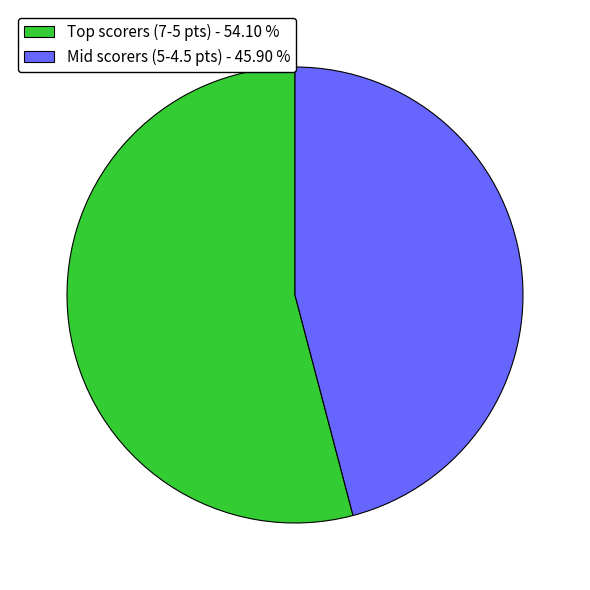

Rank the categories by value from lowest to highest.

Mid scorers (5-4.5 pts) - 45.90 %, Top scorers (7-5 pts) - 54.10 %